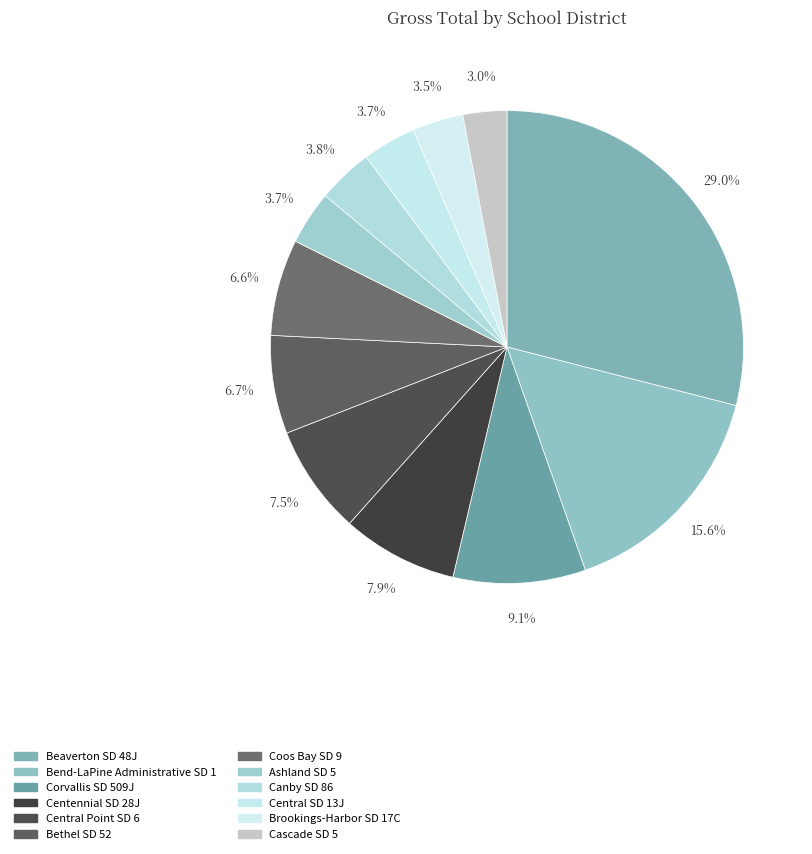

To the nearest percent, what is the combined percentage of Coos Bay SD 9 and Ashland SD 5?

10%